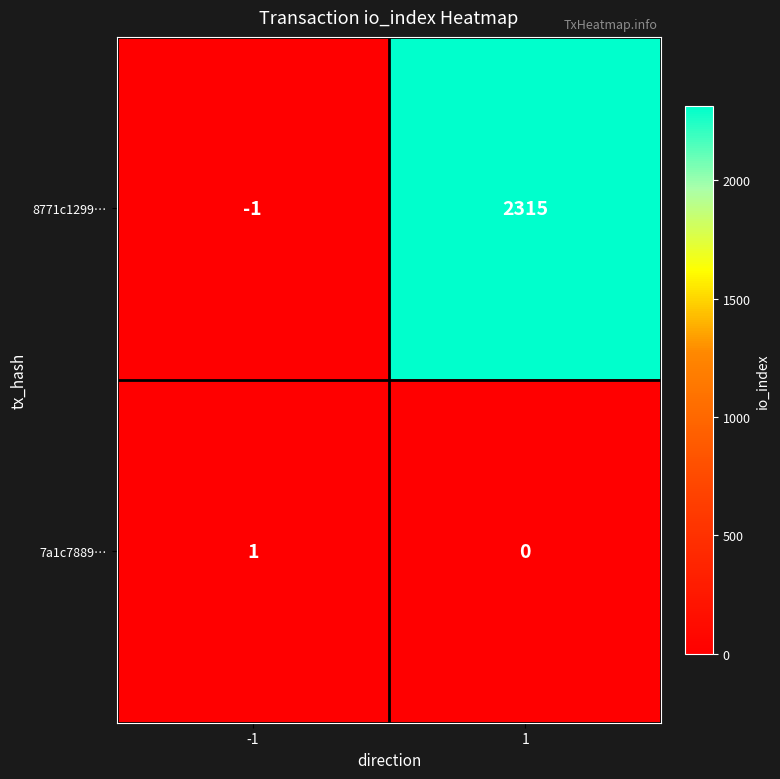

What is the difference between the maximum and minimum values in the 8771c1299… series?

2316